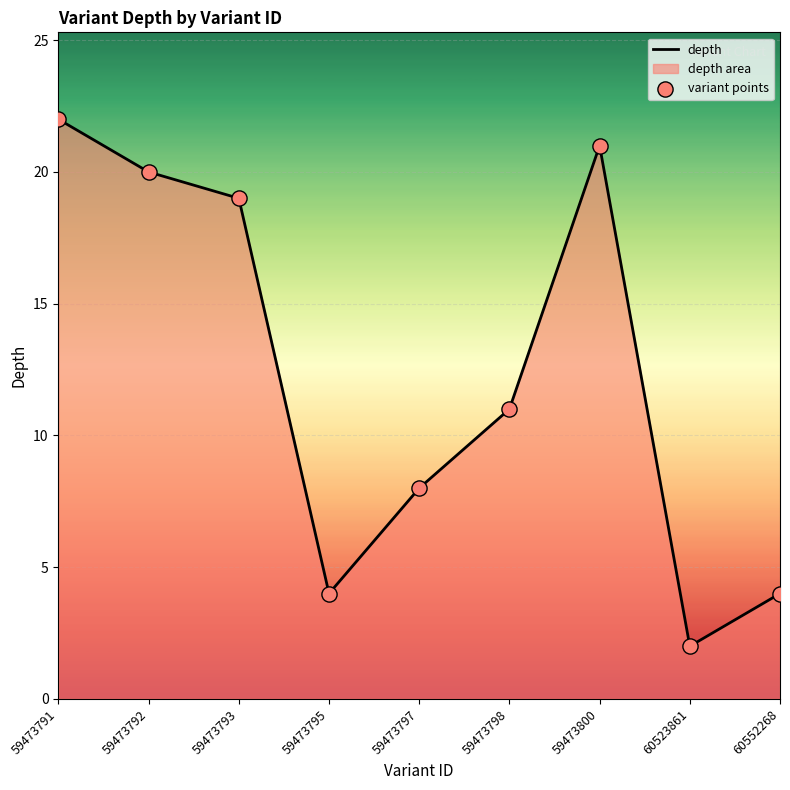

Which series has the largest total across all categories?

depth